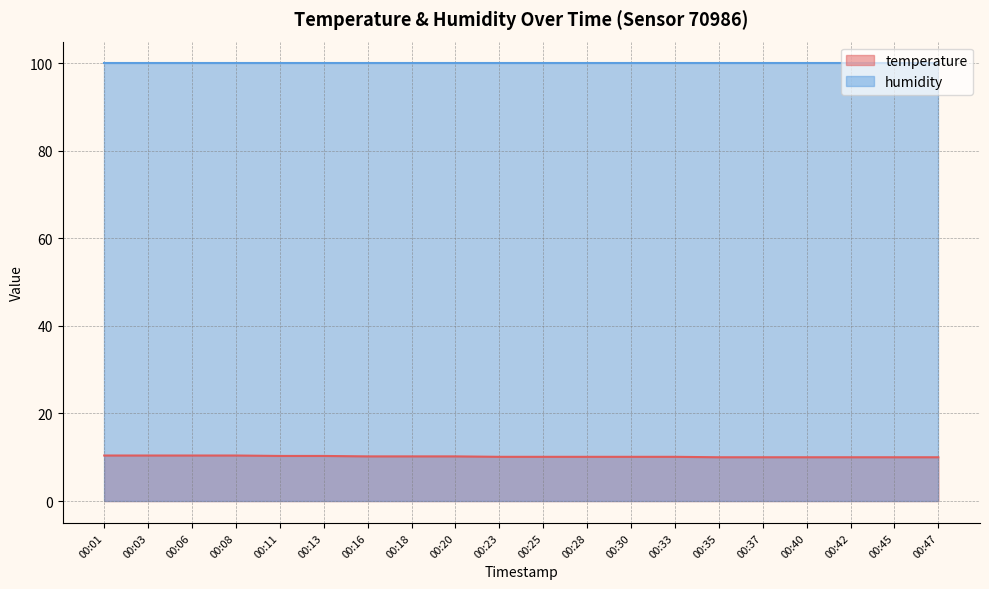

True or false: the data shows 10.2 at 00:18.

True